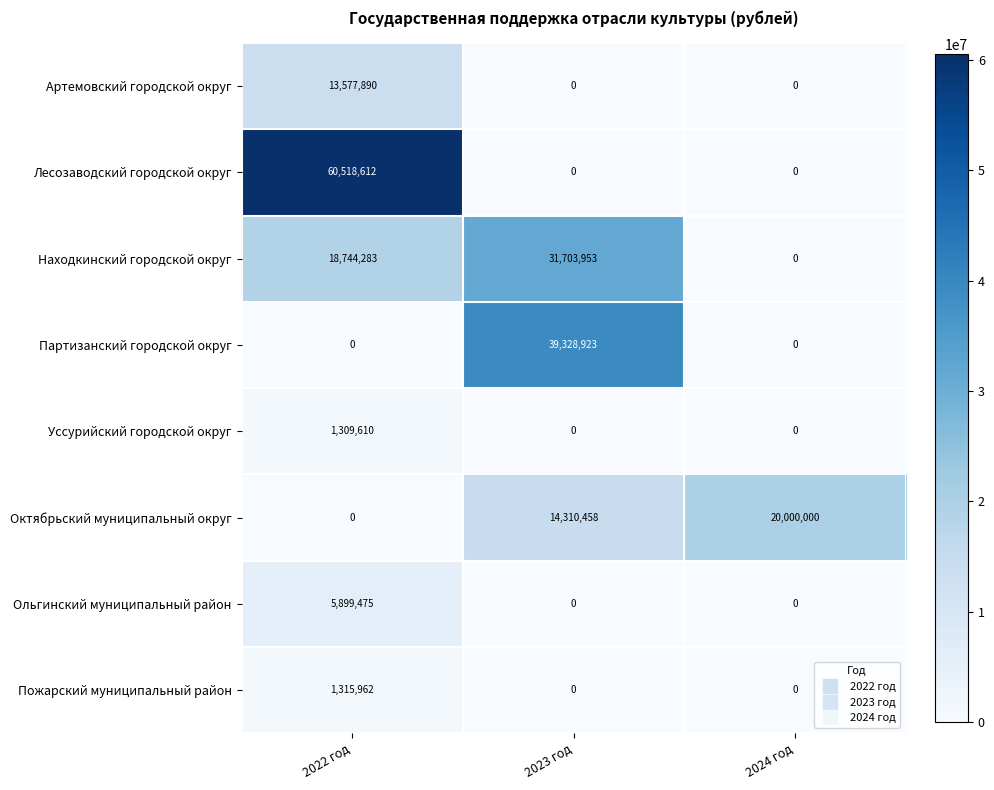

Count the number of categories in the chart.

3